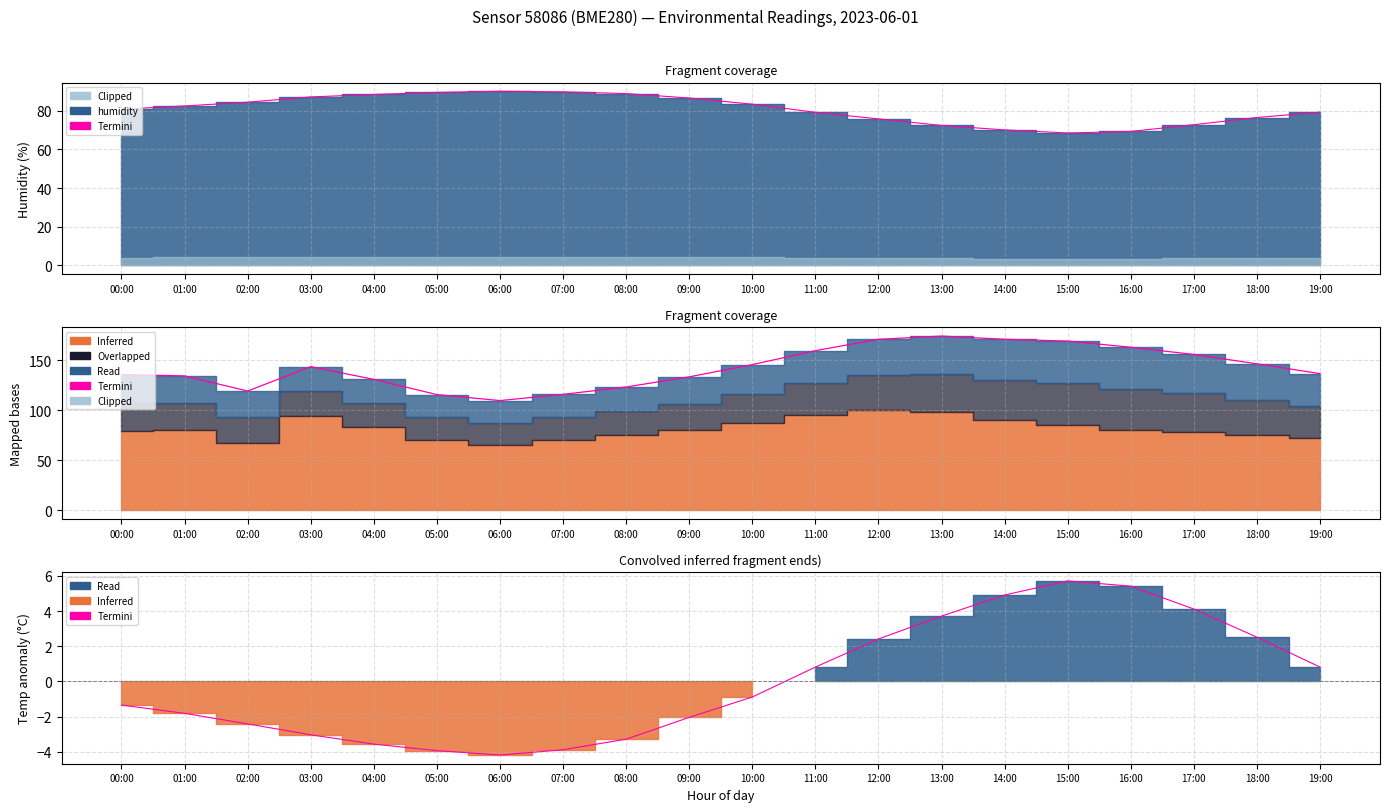

What is the change in value from 09:00 to 19:00?

+2.9